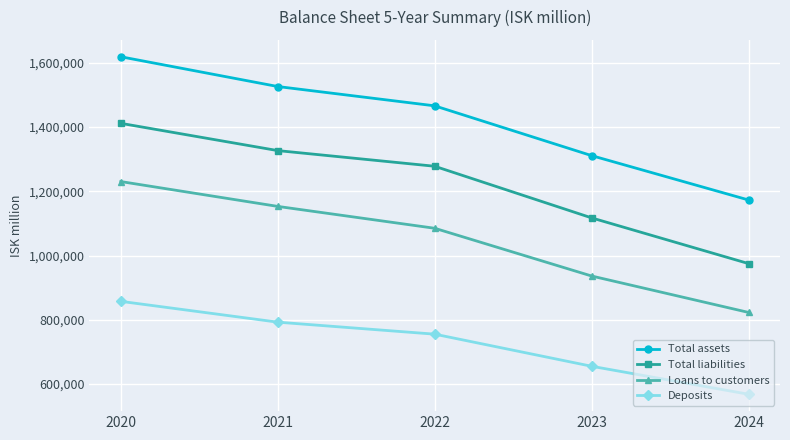

What is the value of the Total assets point at the 3rd from the left?

1465609